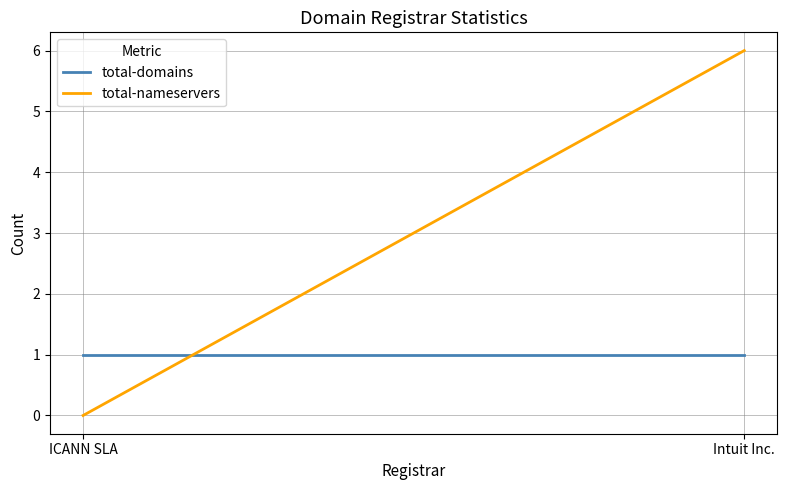

What is the label of the 2nd point from the right?

ICANN SLA